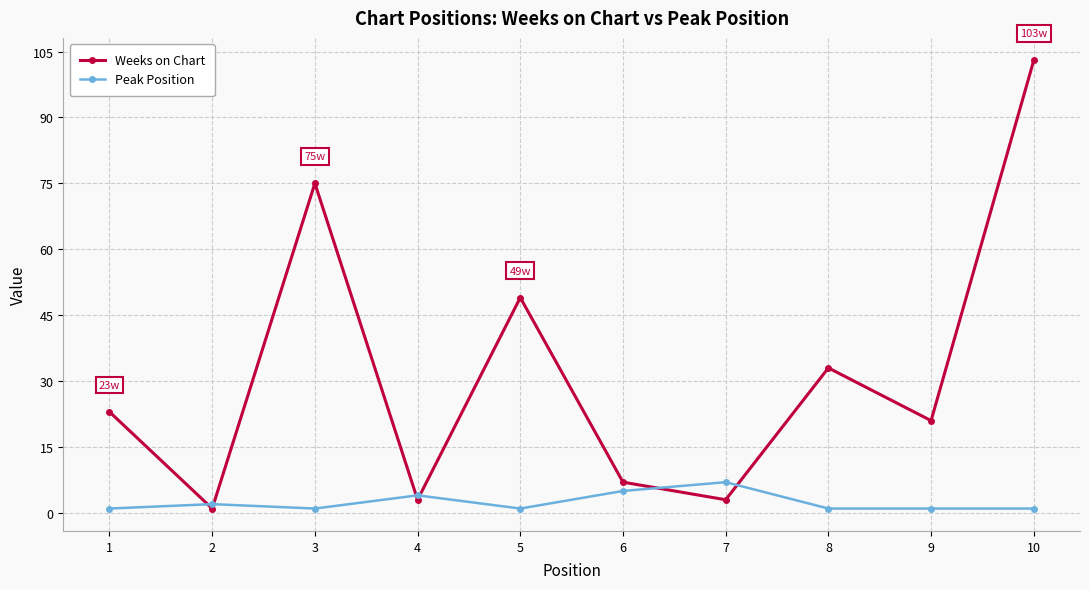

Reading right to left, what are all the values shown in this chart?

Weeks on Chart: 103	21	33	3	7	49	3	75	1	23
Peak Position: 1	1	1	7	5	1	4	1	2	1